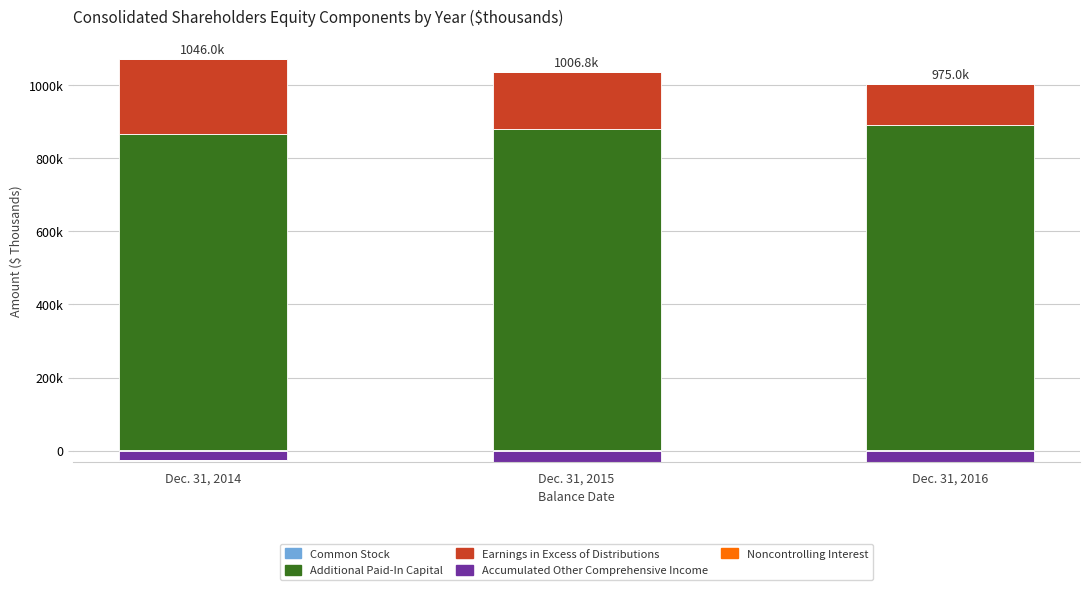

What is the sum of the Noncontrolling Interest values at Dec. 31, 2016 and Dec. 31, 2015?

99